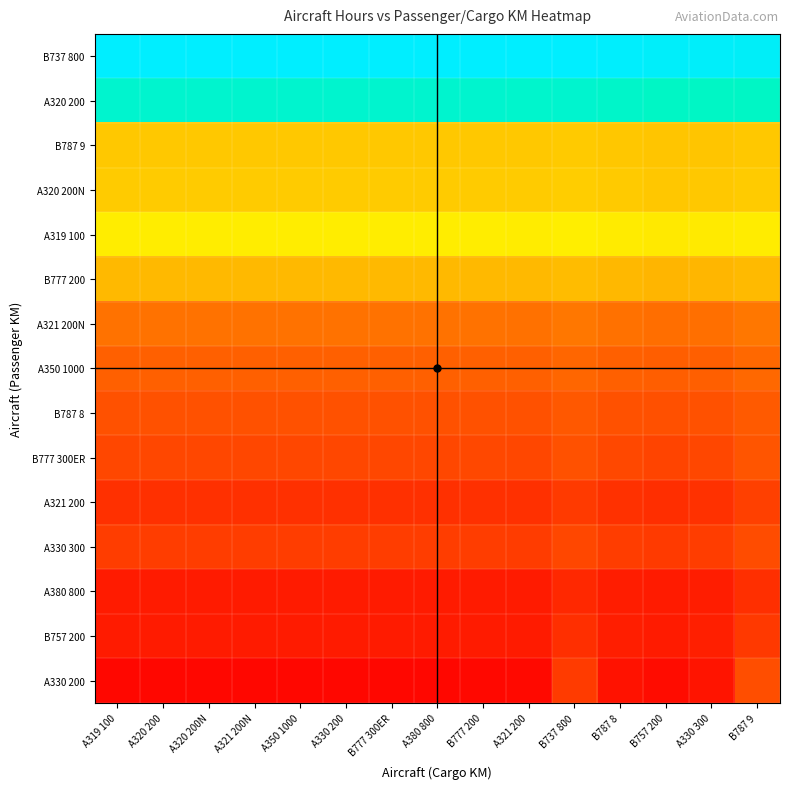

Reading right to left, extract all data points from this chart.

A330 200: B787 9=0.2	A330 300=0.0	B757 200=0.0	B787 8=0.0	B737 800=0.1	A321 200=0.0	B777 200=0.0	A380 800=0.0	B777 300ER=0.0	A330 200=0.0	A350 1000=0.0	A321 200N=0.0	A320 200N=0.0	A320 200=0.0	A319 100=0.0
B757 200: B787 9=0.1	A330 300=0.1	B757 200=0.1	B787 8=0.1	B737 800=0.1	A321 200=0.1	B777 200=0.1	A380 800=0.1	B777 300ER=0.1	A330 200=0.1	A350 1000=0.1	A321 200N=0.1	A320 200N=0.1	A320 200=0.1	A319 100=0.1
A380 800: B787 9=0.1	A330 300=0.1	B757 200=0.1	B787 8=0.1	B737 800=0.1	A321 200=0.1	B777 200=0.1	A380 800=0.1	B777 300ER=0.1	A330 200=0.1	A350 1000=0.1	A321 200N=0.1	A320 200N=0.1	A320 200=0.1	A319 100=0.1
A330 300: B787 9=0.2	A330 300=0.1	B757 200=0.1	B787 8=0.1	B737 800=0.2	A321 200=0.1	B777 200=0.1	A380 800=0.1	B777 300ER=0.1	A330 200=0.1	A350 1000=0.1	A321 200N=0.1	A320 200N=0.1	A320 200=0.1	A319 100=0.1
A321 200: B787 9=0.1	A330 300=0.1	B757 200=0.1	B787 8=0.1	B737 800=0.1	A321 200=0.1	B777 200=0.1	A380 800=0.1	B777 300ER=0.1	A330 200=0.1	A350 1000=0.1	A321 200N=0.1	A320 200N=0.1	A320 200=0.1	A319 100=0.1
B777 300ER: B787 9=0.2	A330 300=0.2	B757 200=0.1	B787 8=0.2	B737 800=0.2	A321 200=0.2	B777 200=0.2	A380 800=0.2	B777 300ER=0.2	A330 200=0.2	A350 1000=0.2	A321 200N=0.2	A320 200N=0.2	A320 200=0.2	A319 100=0.2
B787 8: B787 9=0.2	A330 300=0.2	B757 200=0.2	B787 8=0.2	B737 800=0.2	A321 200=0.2	B777 200=0.2	A380 800=0.2	B777 300ER=0.2	A330 200=0.2	A350 1000=0.2	A321 200N=0.2	A320 200N=0.2	A320 200=0.2	A319 100=0.2
A350 1000: B787 9=0.2	A330 300=0.2	B757 200=0.2	B787 8=0.2	B737 800=0.2	A321 200=0.2	B777 200=0.2	A380 800=0.2	B777 300ER=0.2	A330 200=0.2	A350 1000=0.2	A321 200N=0.2	A320 200N=0.2	A320 200=0.2	A319 100=0.2
A321 200N: B787 9=0.3	A330 300=0.2	B757 200=0.2	B787 8=0.2	B737 800=0.3	A321 200=0.2	B777 200=0.2	A380 800=0.2	B777 300ER=0.2	A330 200=0.2	A350 1000=0.2	A321 200N=0.2	A320 200N=0.2	A320 200=0.2	A319 100=0.2
B777 200: B787 9=0.4	A330 300=0.4	B757 200=0.4	B787 8=0.4	B737 800=0.4	A321 200=0.4	B777 200=0.4	A380 800=0.4	B777 300ER=0.4	A330 200=0.4	A350 1000=0.4	A321 200N=0.4	A320 200N=0.4	A320 200=0.4	A319 100=0.4
A319 100: B787 9=0.5	A330 300=0.5	B757 200=0.5	B787 8=0.5	B737 800=0.5	A321 200=0.5	B777 200=0.5	A380 800=0.5	B777 300ER=0.5	A330 200=0.5	A350 1000=0.5	A321 200N=0.5	A320 200N=0.5	A320 200=0.5	A319 100=0.5
A320 200N: B787 9=0.4	A330 300=0.4	B757 200=0.4	B787 8=0.4	B737 800=0.4	A321 200=0.4	B777 200=0.4	A380 800=0.4	B777 300ER=0.4	A330 200=0.4	A350 1000=0.4	A321 200N=0.4	A320 200N=0.4	A320 200=0.4	A319 100=0.4
B787 9: B787 9=0.4	A330 300=0.4	B757 200=0.4	B787 8=0.4	B737 800=0.4	A321 200=0.4	B777 200=0.4	A380 800=0.4	B777 300ER=0.4	A330 200=0.4	A350 1000=0.4	A321 200N=0.4	A320 200N=0.4	A320 200=0.4	A319 100=0.4
A320 200: B787 9=0.9	A330 300=0.9	B757 200=0.9	B787 8=0.9	B737 800=0.9	A321 200=0.9	B777 200=0.9	A380 800=0.9	B777 300ER=0.9	A330 200=0.9	A350 1000=0.9	A321 200N=0.9	A320 200N=0.9	A320 200=0.9	A319 100=0.9
B737 800: B787 9=1.0	A330 300=1.0	B757 200=1.0	B787 8=1.0	B737 800=1.0	A321 200=1.0	B777 200=1.0	A380 800=1.0	B777 300ER=1.0	A330 200=1.0	A350 1000=1.0	A321 200N=1.0	A320 200N=1.0	A320 200=1.0	A319 100=1.0